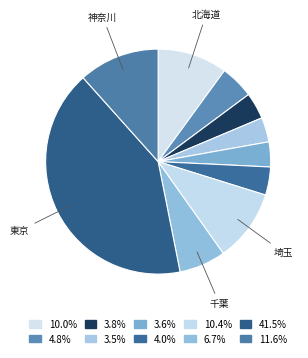

How many slices are in this pie chart?

10